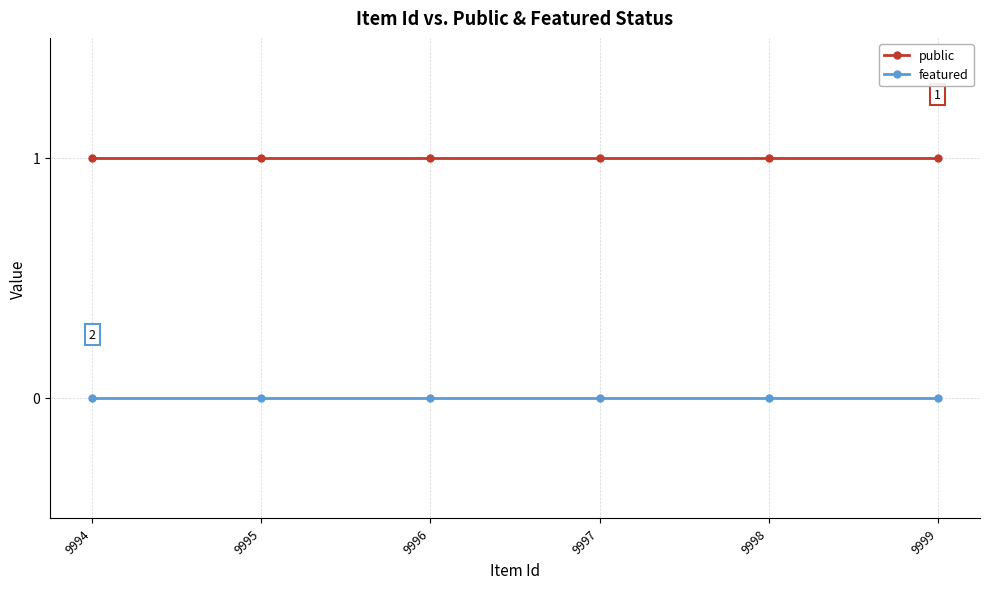

True or false: public and featured cross at least once.

False